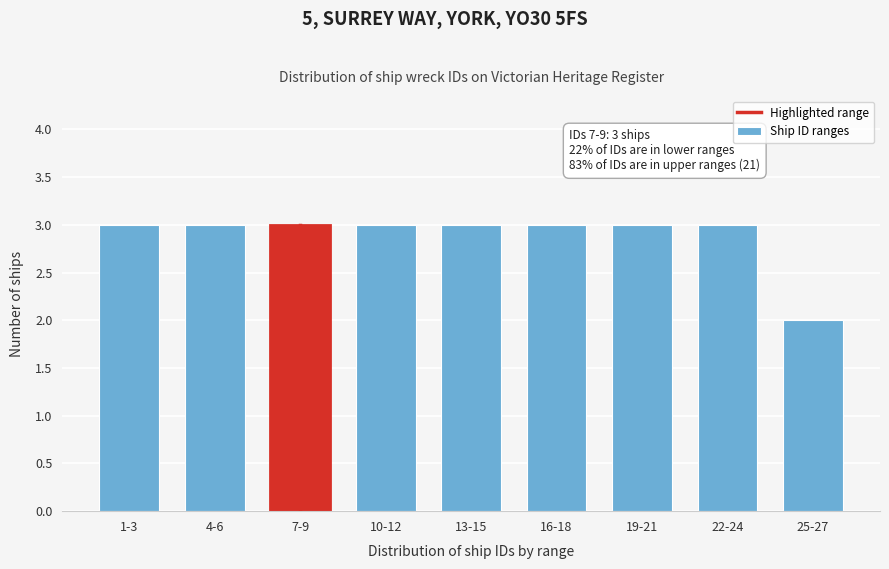

Reading left to right, transcribe all the data shown in this chart.

1-3=3	4-6=3	7-9=3	10-12=3	13-15=3	16-18=3	19-21=3	22-24=3	25-27=2